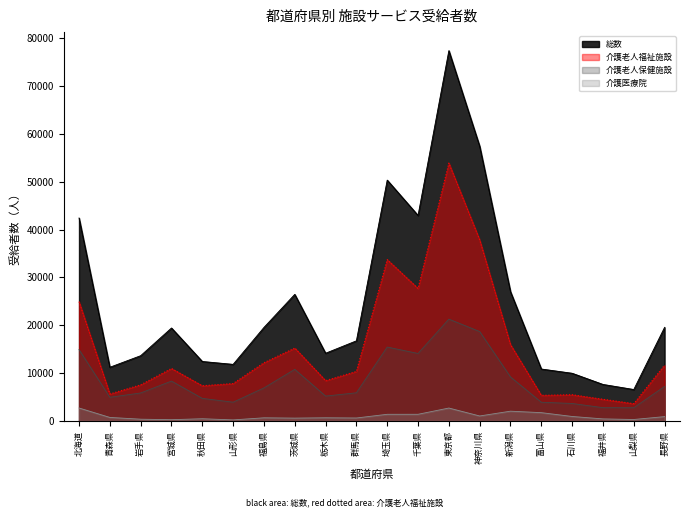

True or false: 介護医療院 and 介護老人保健施設 cross at least once.

False